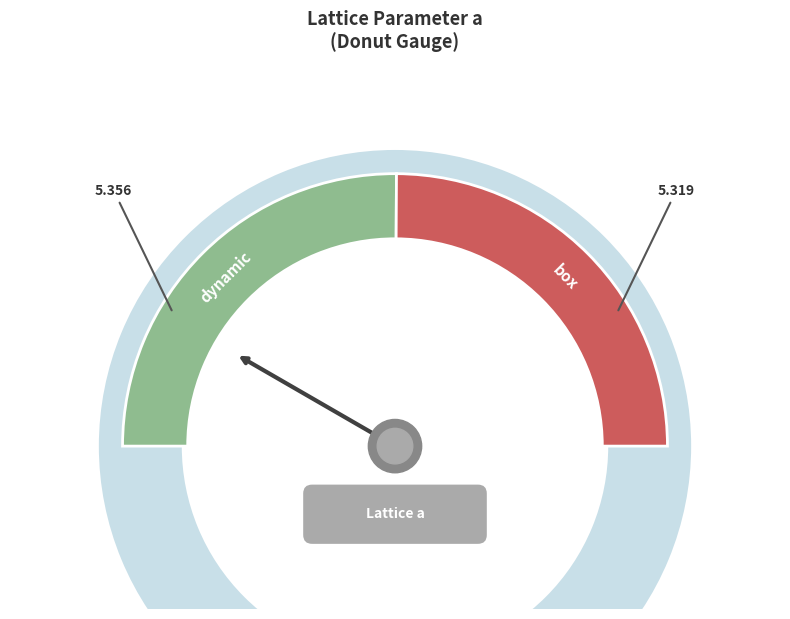

How many slices are in this pie chart?

2